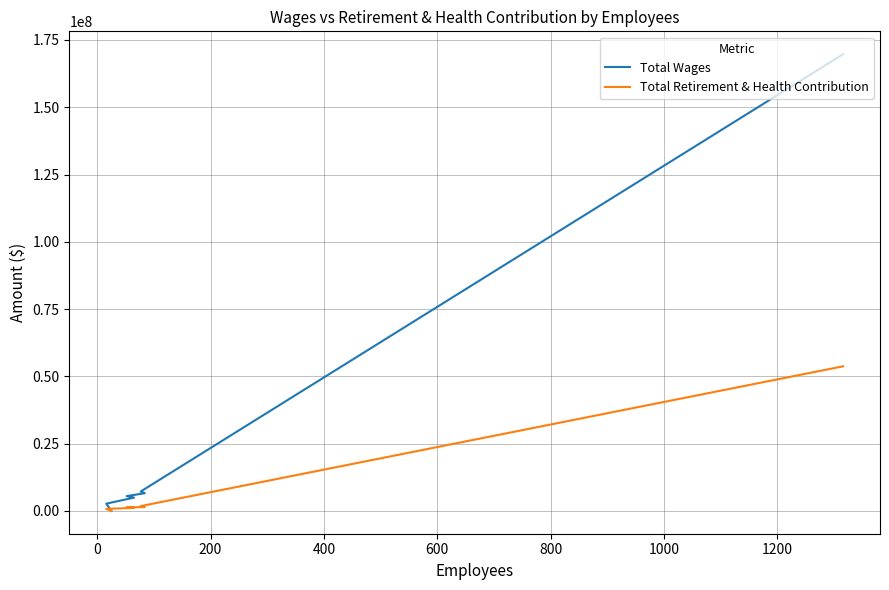

Is the value of Total Retirement & Health Contribution at 400 greater than the value of Total Wages at 400?

No